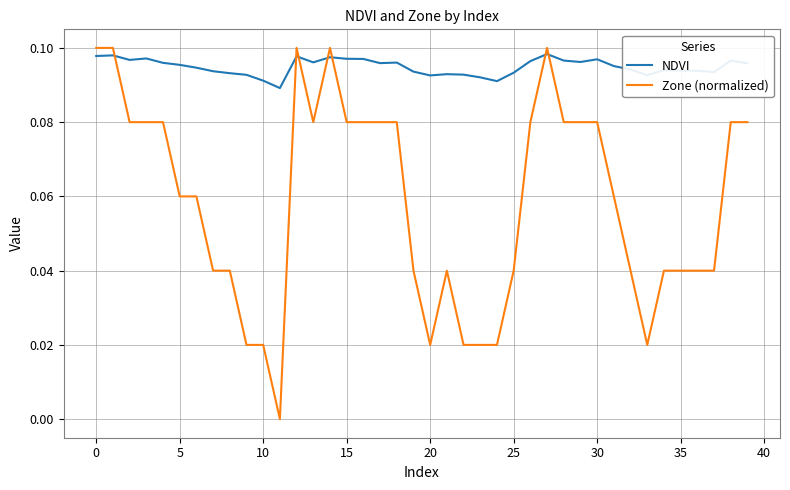

Which series has the largest total across all categories?

NDVI